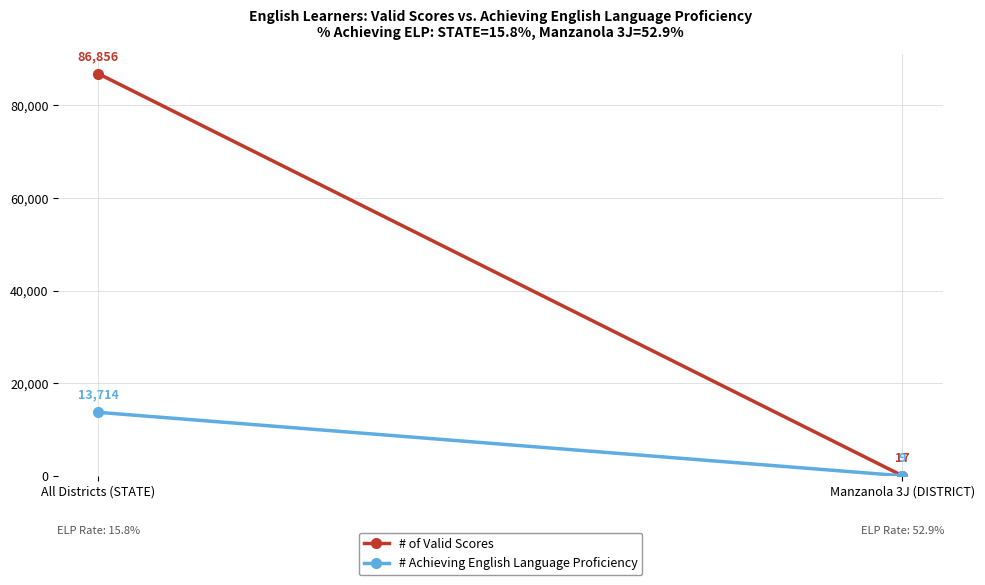

Reading left to right, transcribe all the data shown in this chart.

# of Valid Scores: All Districts (STATE)=86856	Manzanola 3J (DISTRICT)=17
# Achieving English Language Proficiency: All Districts (STATE)=13714	Manzanola 3J (DISTRICT)=9